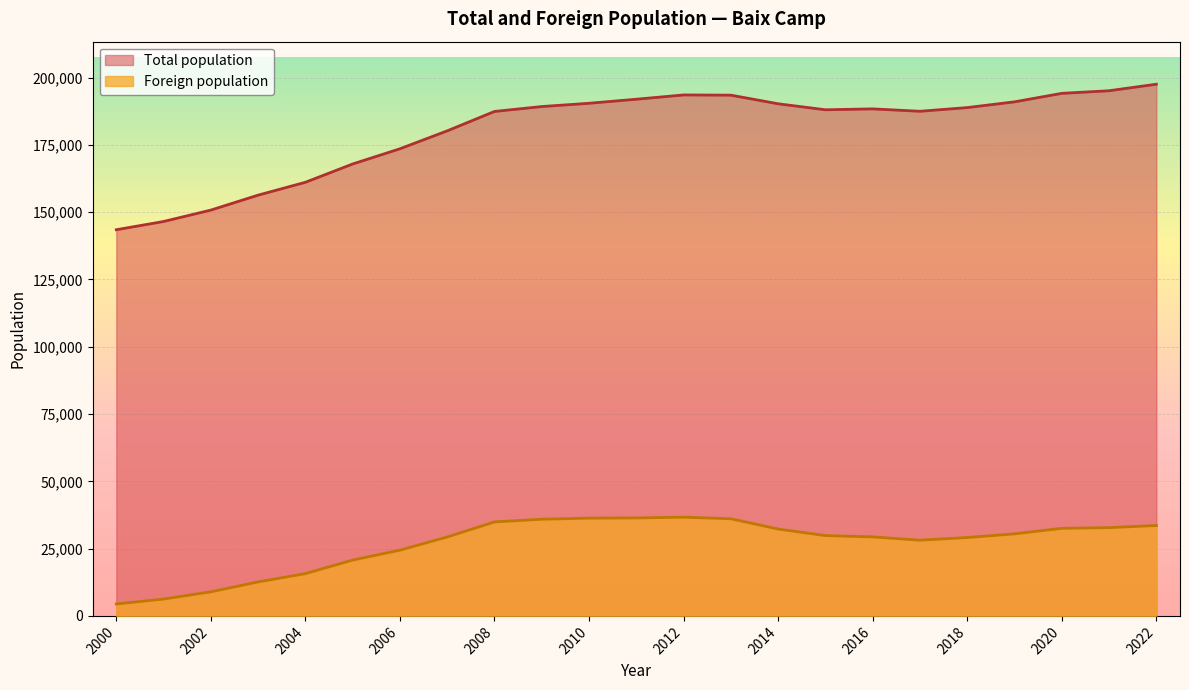

Which series has the largest total across all categories?

Total population